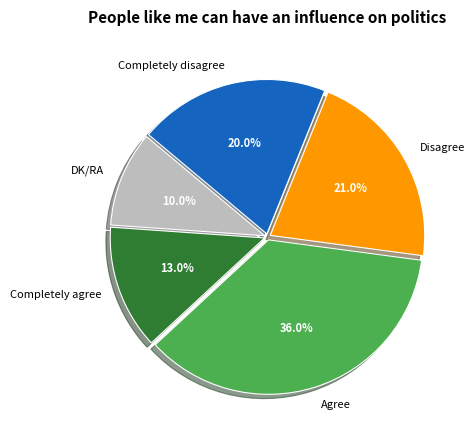

Between DK/RA and Disagree, which is larger?

Disagree